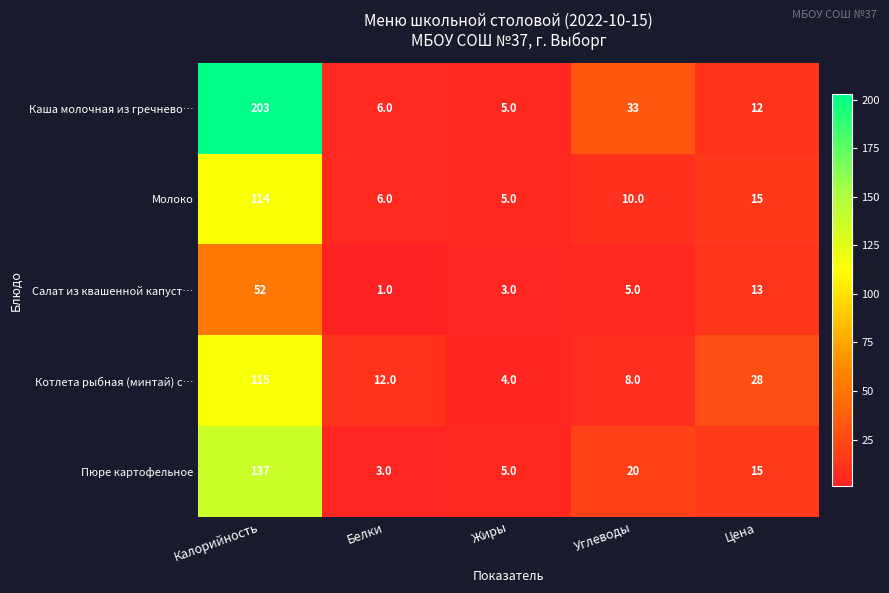

What is the difference between the maximum and minimum values in the Пюре картофельное series?

134